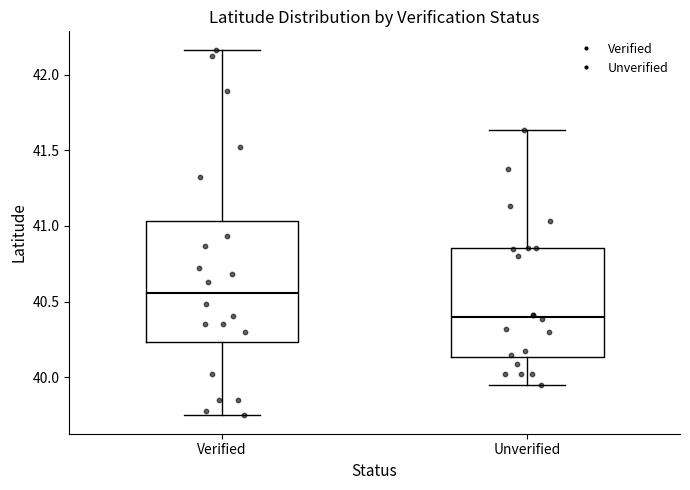

Comparing the boxes themselves (not the whiskers), which one is the tallest?

Verified